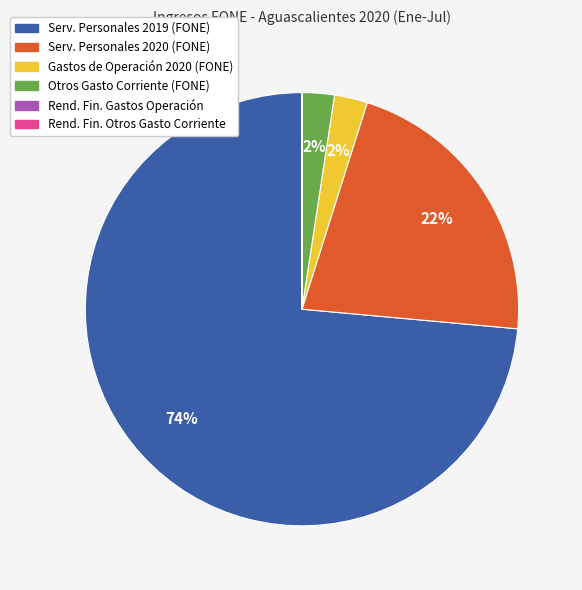

To the nearest percent, what is the average slice percentage?

17%